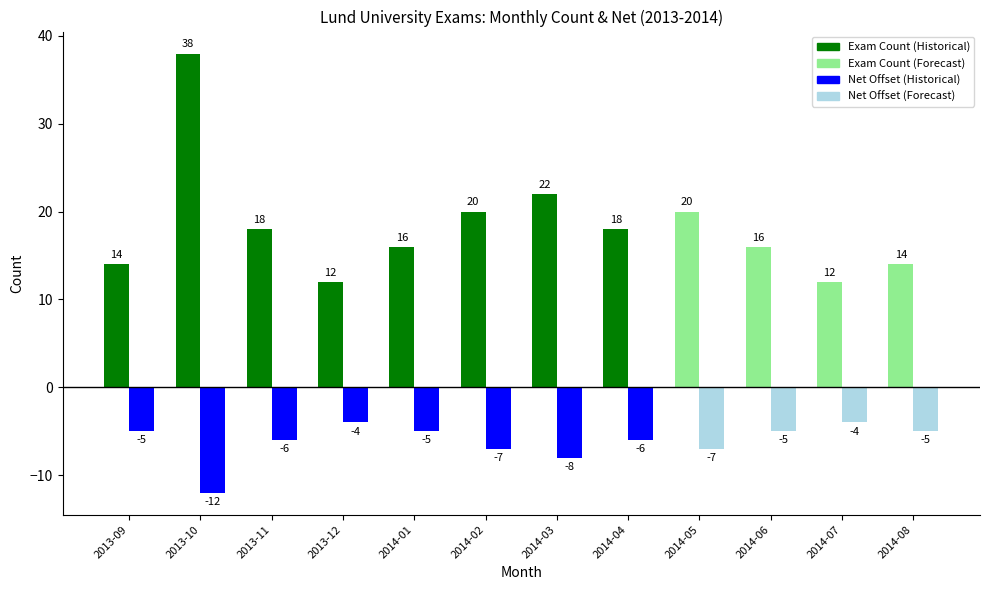

What is the difference between the highest and lowest values at 2014-03?

30